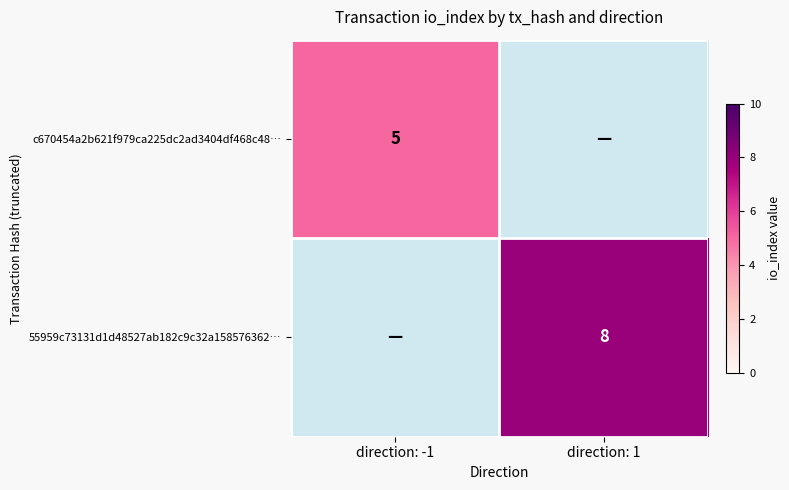

True or false: c670454a2b621f979ca225dc2ad3404df468c48… has a value of 7.7 at direction: -1.

False